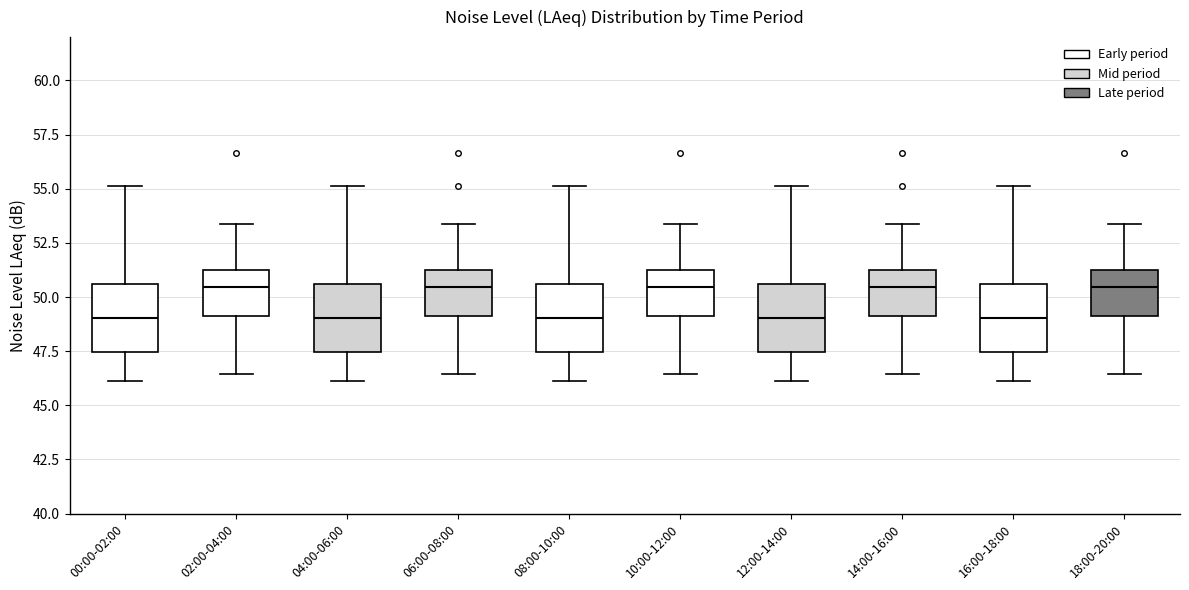

Where does the lower whisker of the box for 00:00-02:00 end on the y-axis? The values are not printed on the chart, so give them approximately, as read against the axis.

46.0